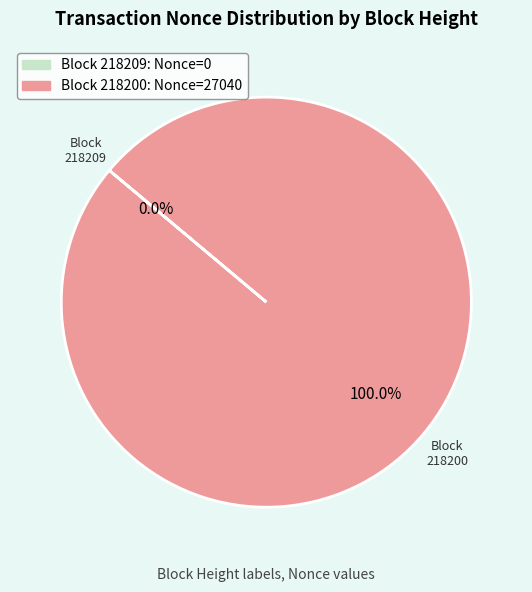

Count the number of slices in the pie.

2